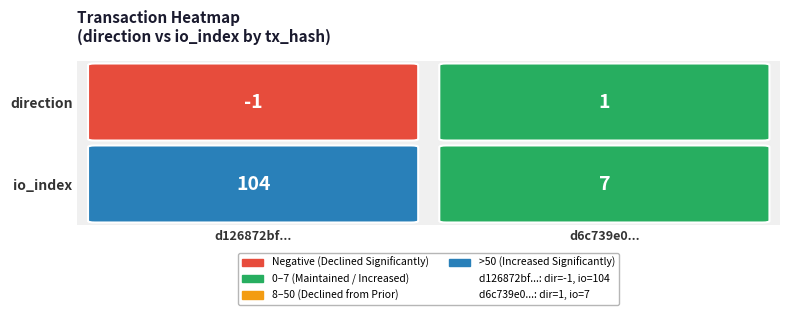

What is the sum of the d6c739e083ce69cb307ae5c21ee0596556da673 values at 1 and 0?

8